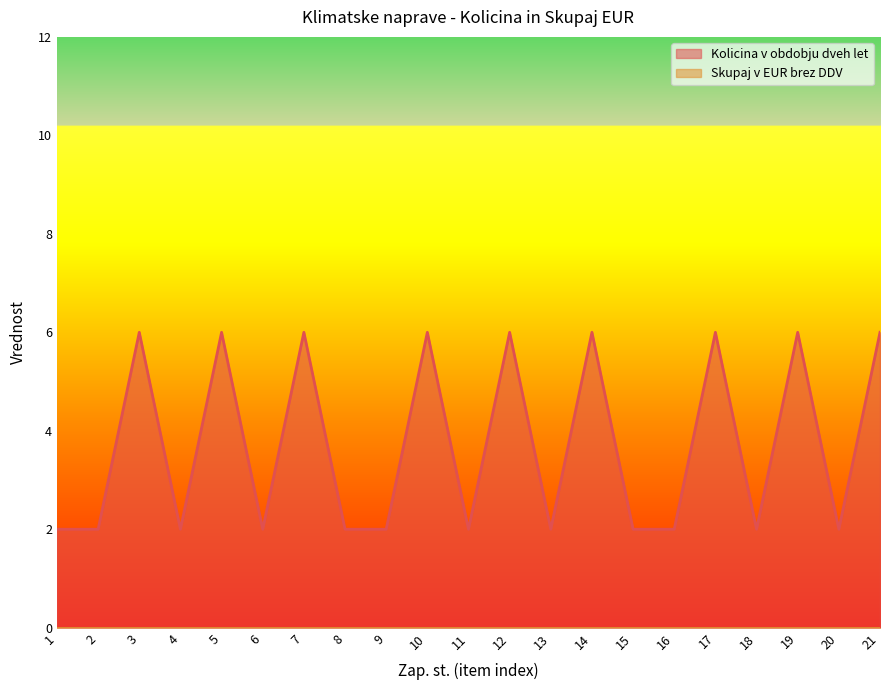

What is the ratio of the value at 20 to the value at 19?

0.3